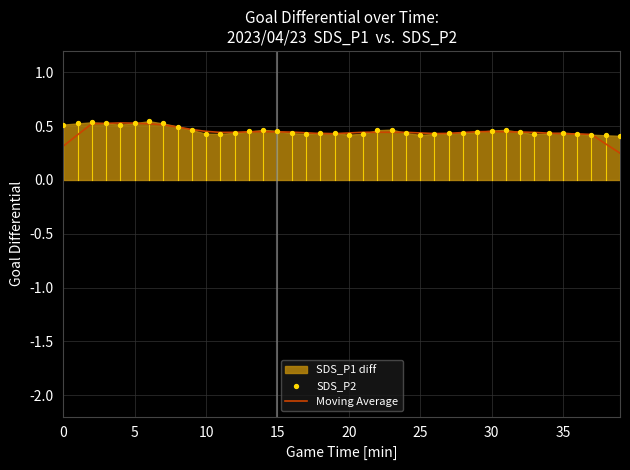

Which series reaches the maximum Y coordinate?

SDS_P2